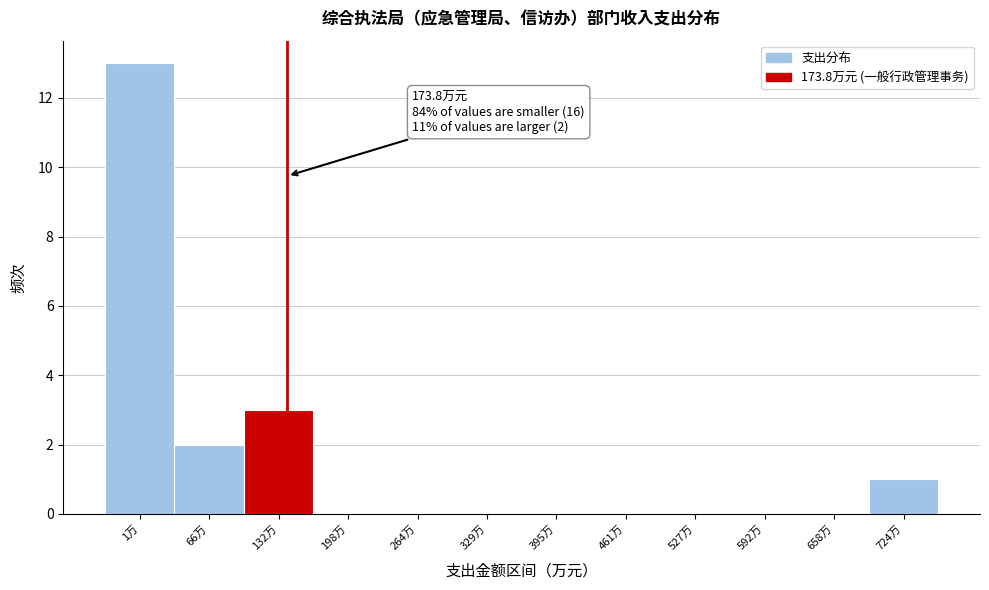

Reading left to right, list all the values displayed in this chart.

1万=13	66万=2	132万=3	198万=0	264万=0	329万=0	395万=0	461万=0	527万=0	592万=0	658万=0	724万=1